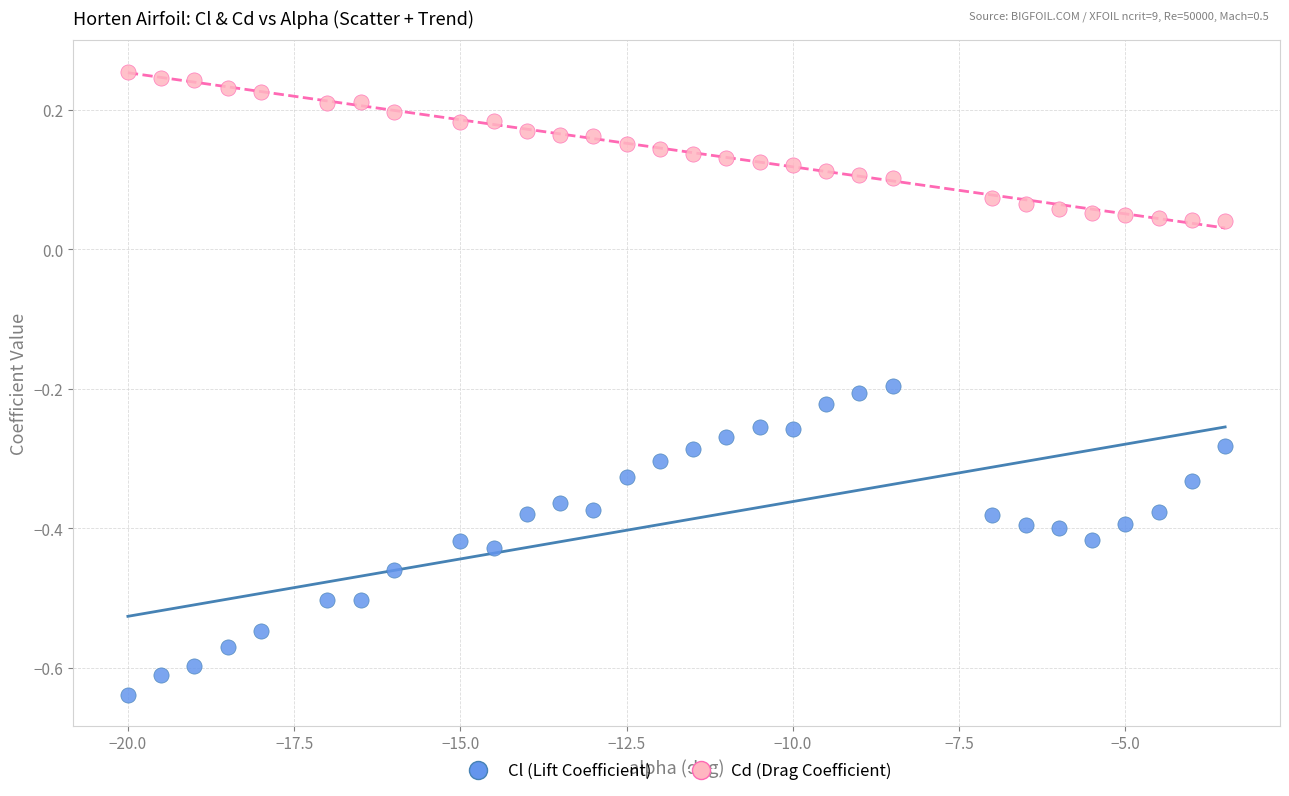

Which series has the largest Y range (max minus min)?

Cl (Lift Coefficient)